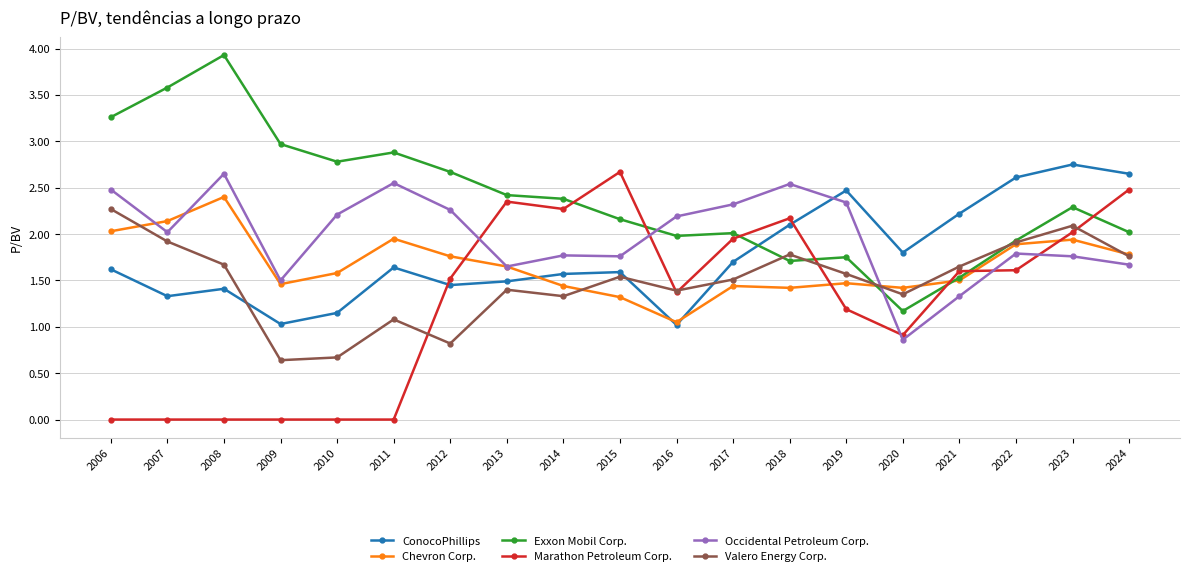

At which category does ConocoPhillips reach its first local peak?

2008